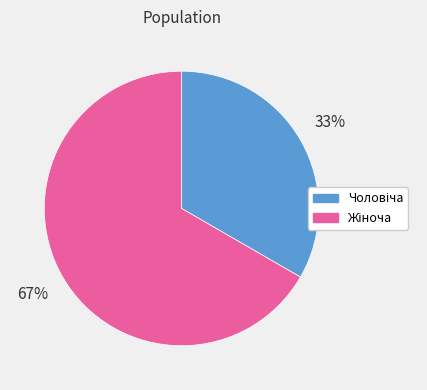

How many segments does this pie chart have?

2